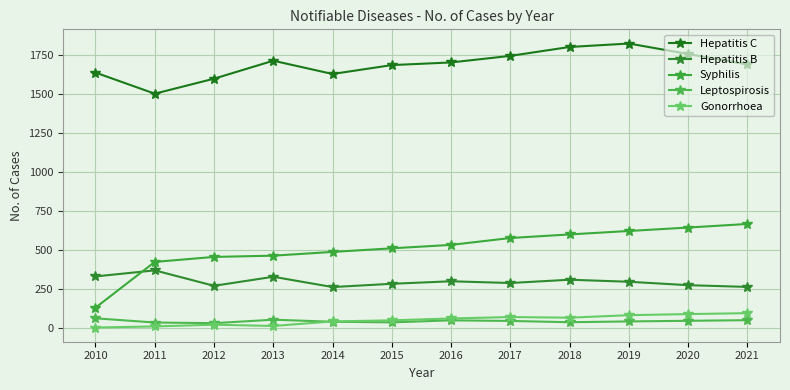

What is the lowest value of the Hepatitis C series?

1502